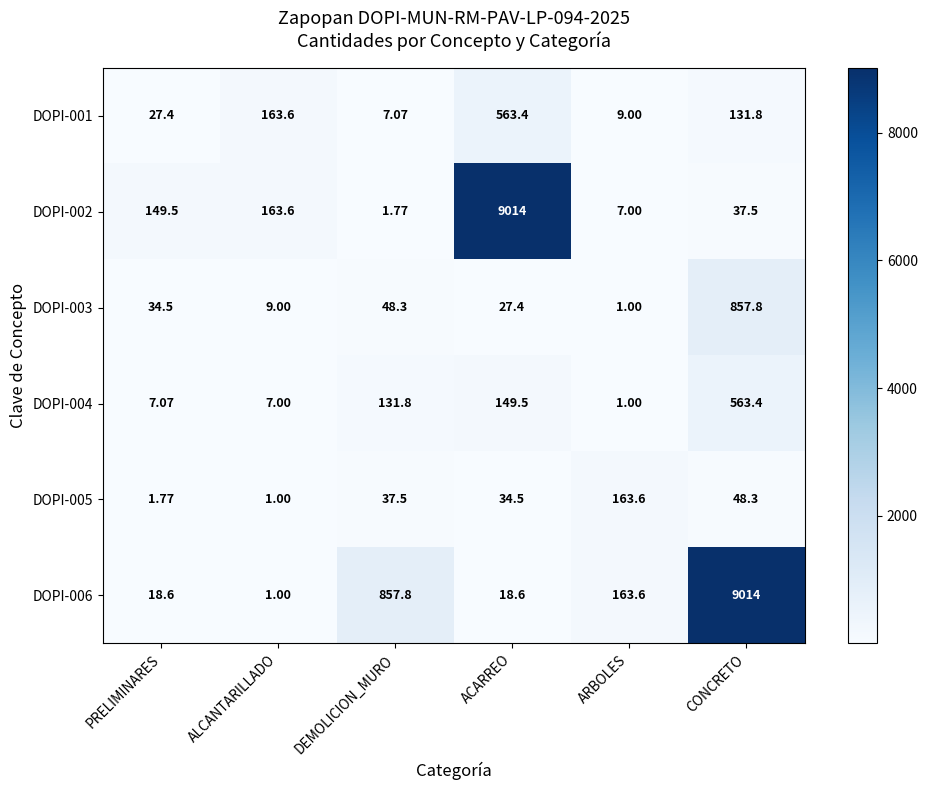

Is the value of DOPI-004 at DEMOLICION_MURO greater than the value of DOPI-001 at ACARREO?

No